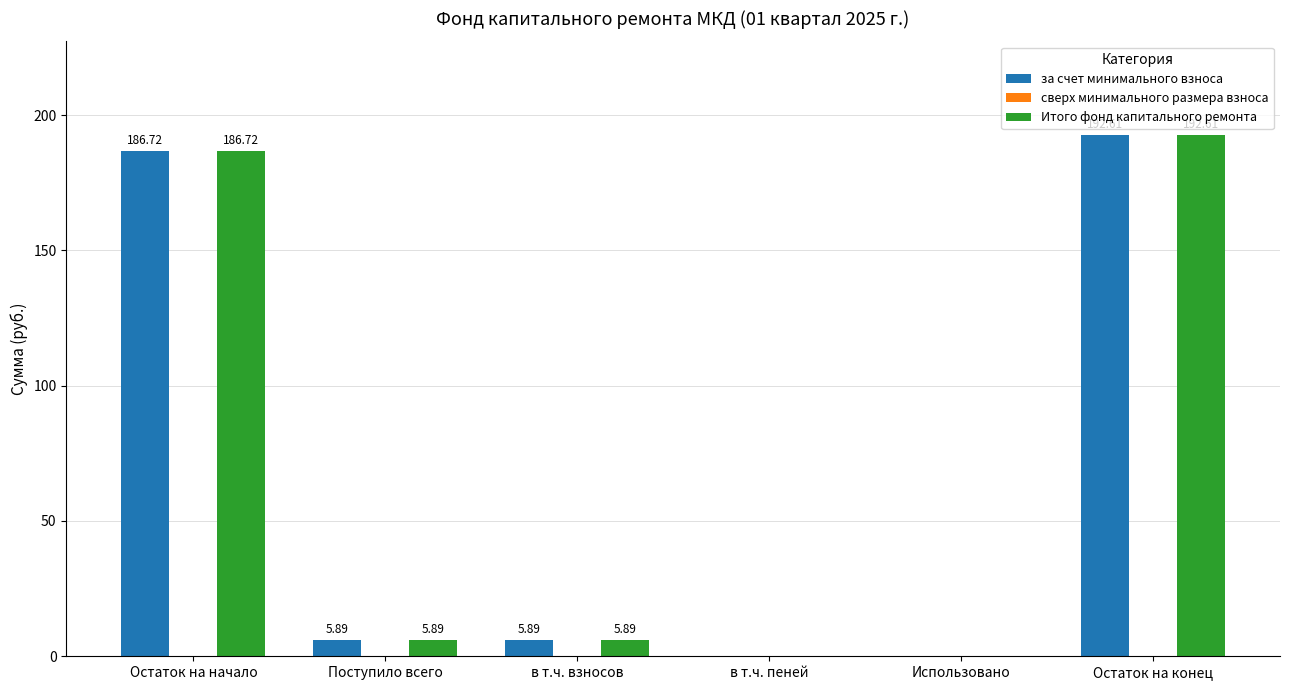

Which category has the highest value in the Итого фонд капитального ремонта series?

Остаток на конец